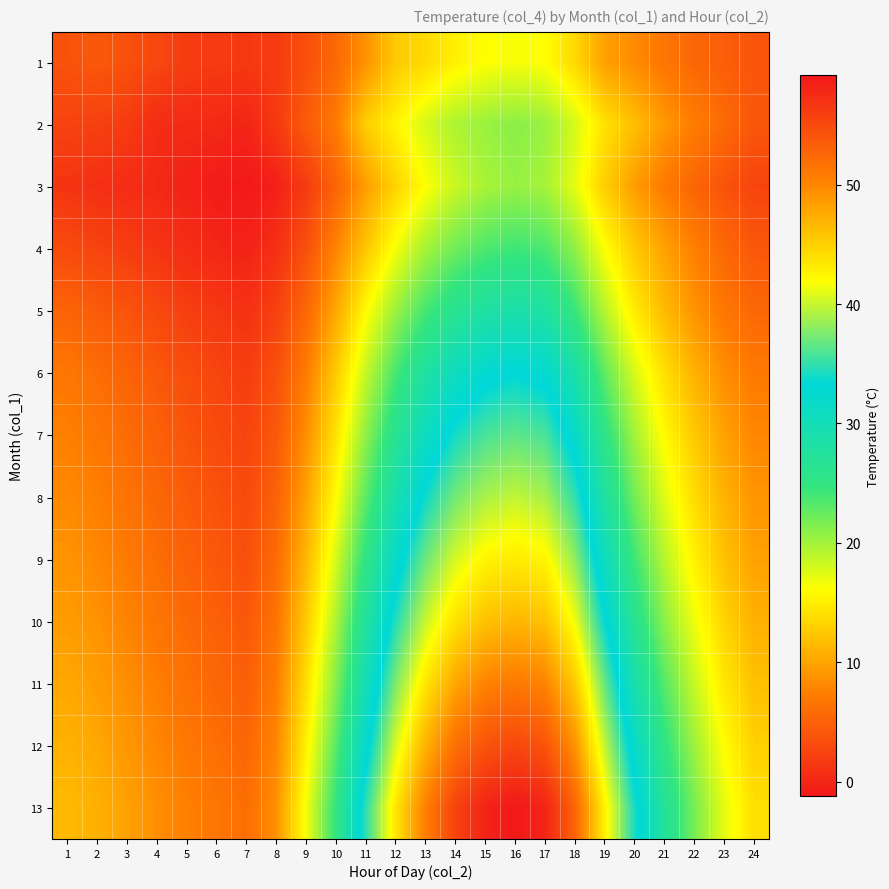

At 2, list the series in order from largest to smallest.

13, 12, 11, 10, 9, 8, 7, 6, 5, 1, 4, 2, 3